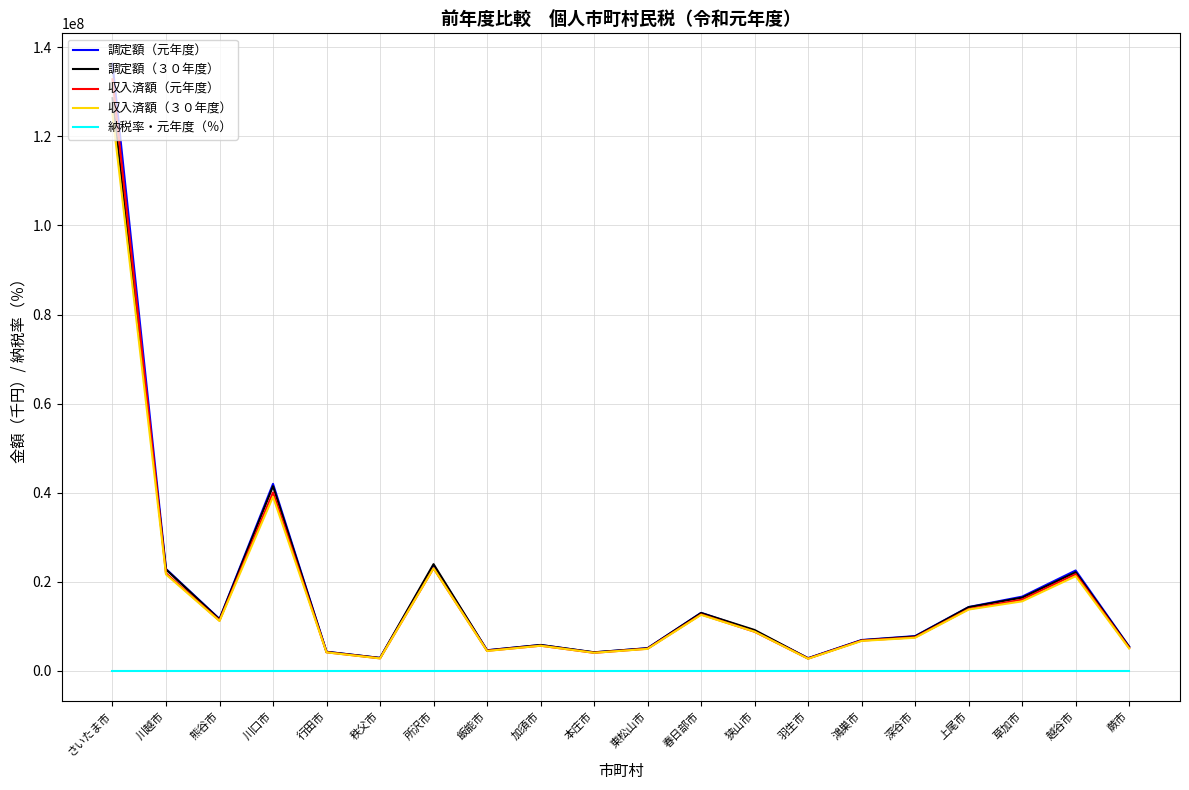

Read the 納税率・元年度（％） value at 本庄市.

97.7